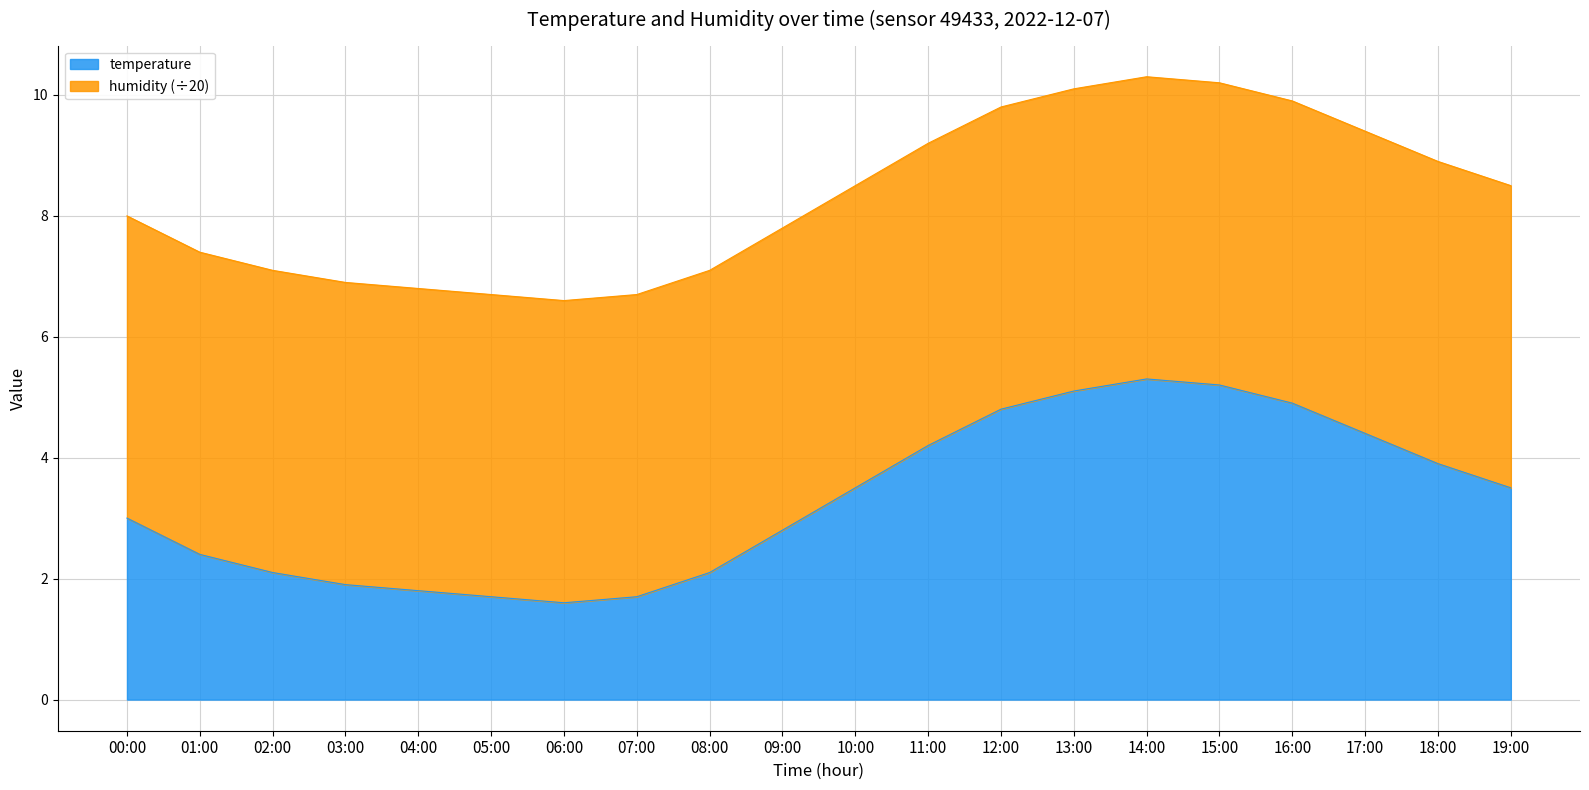

What is the greatest value displayed?

5.3